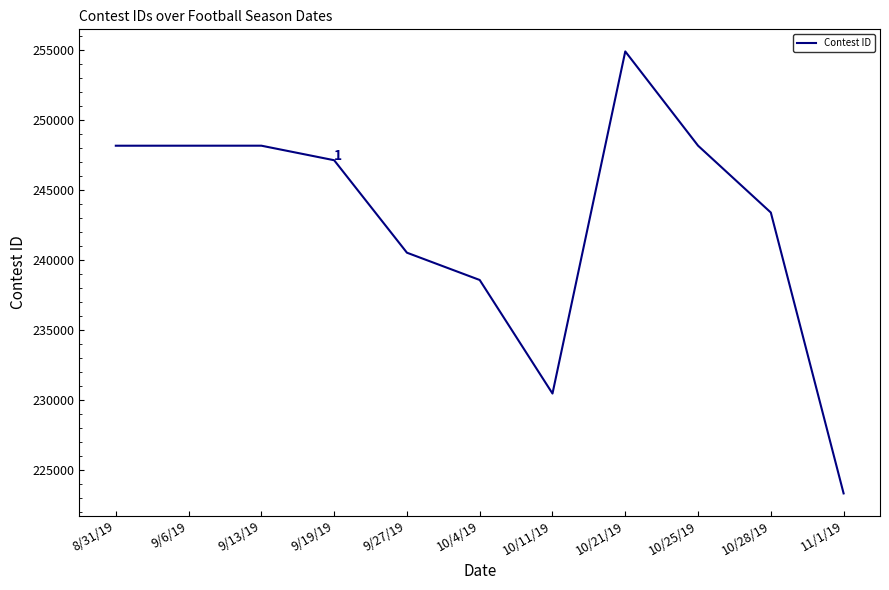

What position from the left is 9/13/19?

3